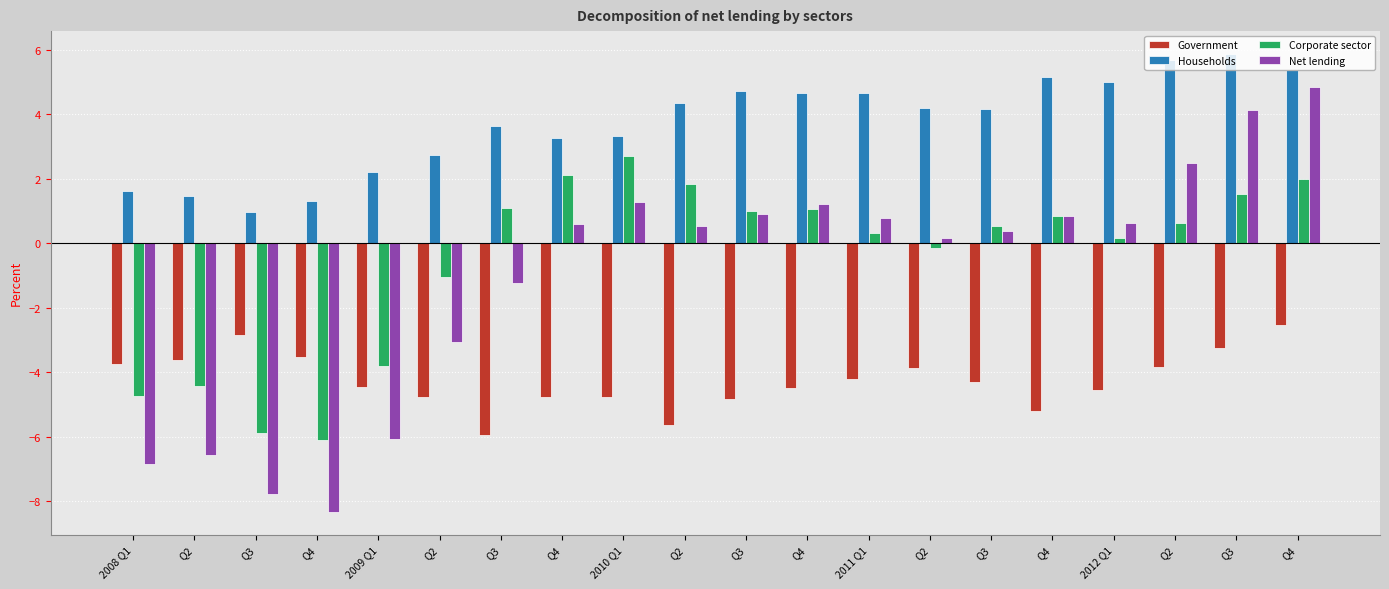

The value of Households at Q3 is 4.2. True or false?

True